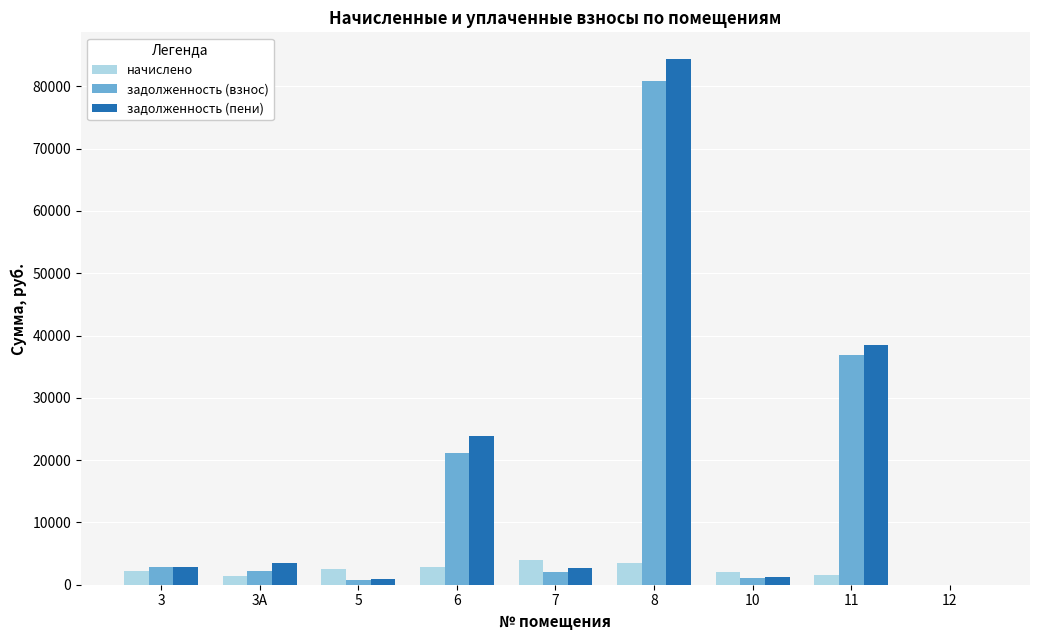

What value does the задолженность (взнос) series have at 11?

36845.2